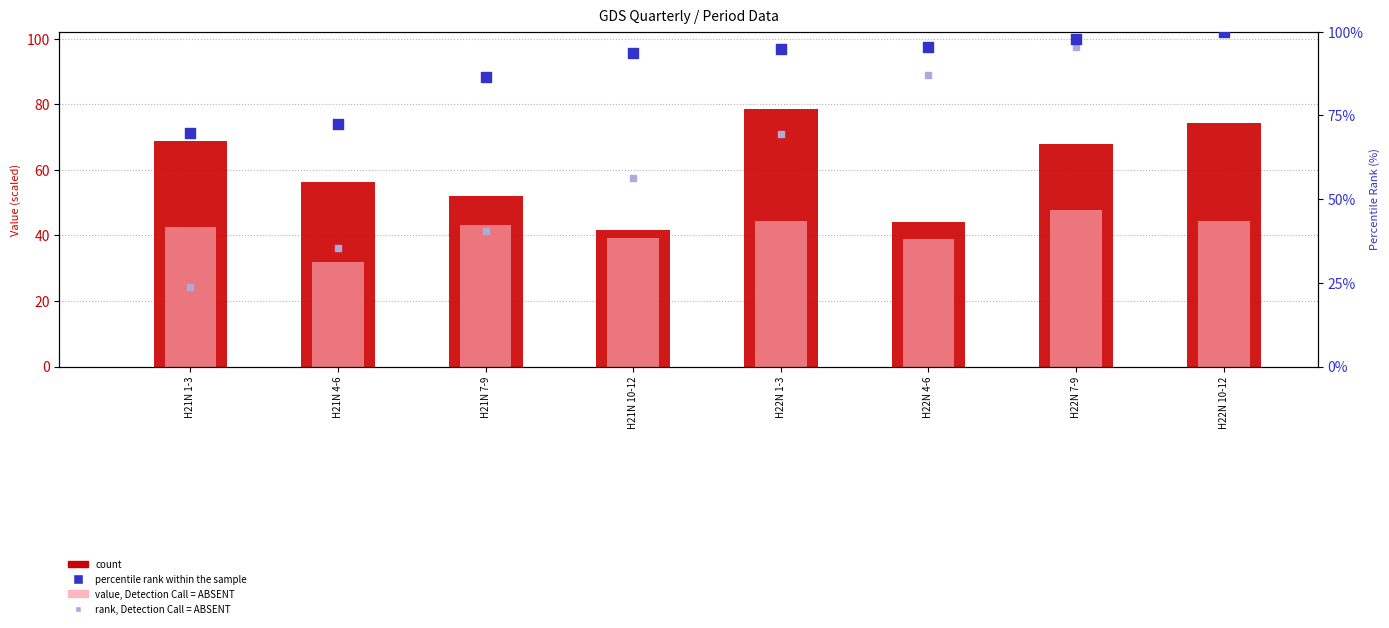

Which series contains the highest Y value?

percentile rank within the sample